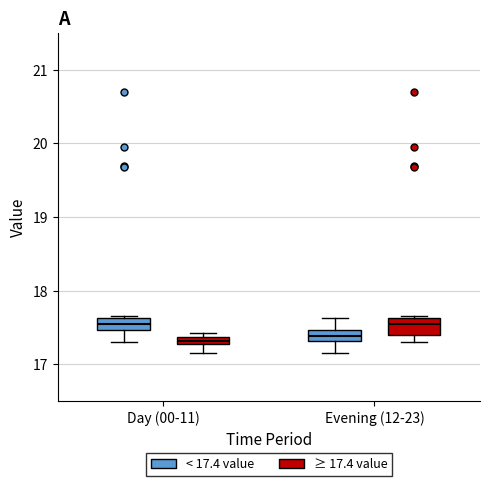

Where is the upper edge of the box for Day (00-11) (≥ 17.4 value) on the y-axis? The values are not printed on the chart, so give them approximately, as read against the axis.

17.4